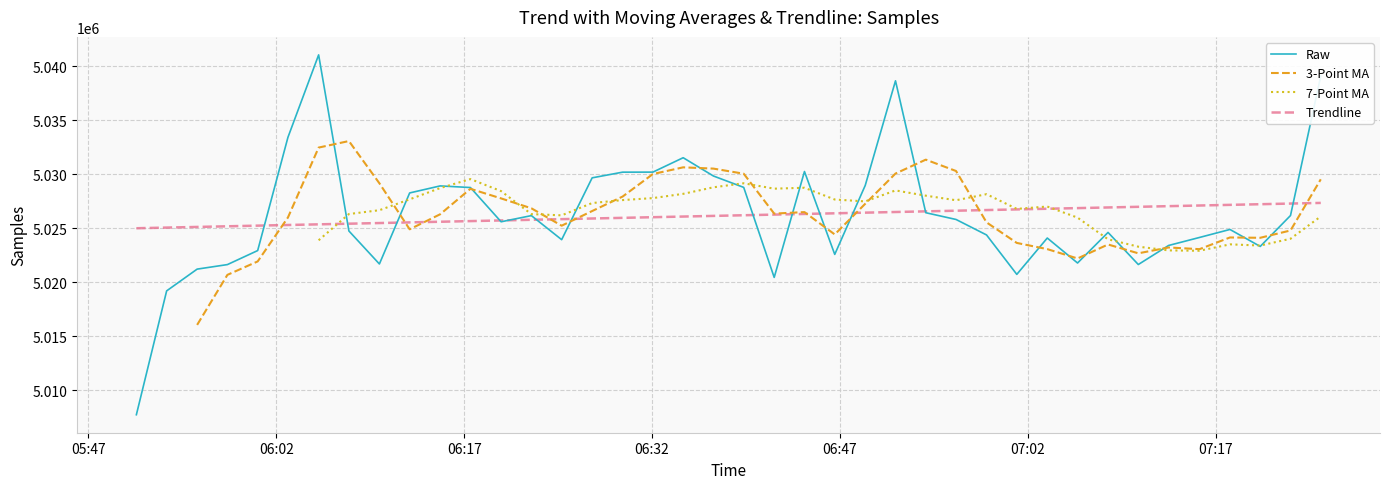

What are all the series names shown in the legend?

Raw, 3-Point MA, 7-Point MA, Trendline